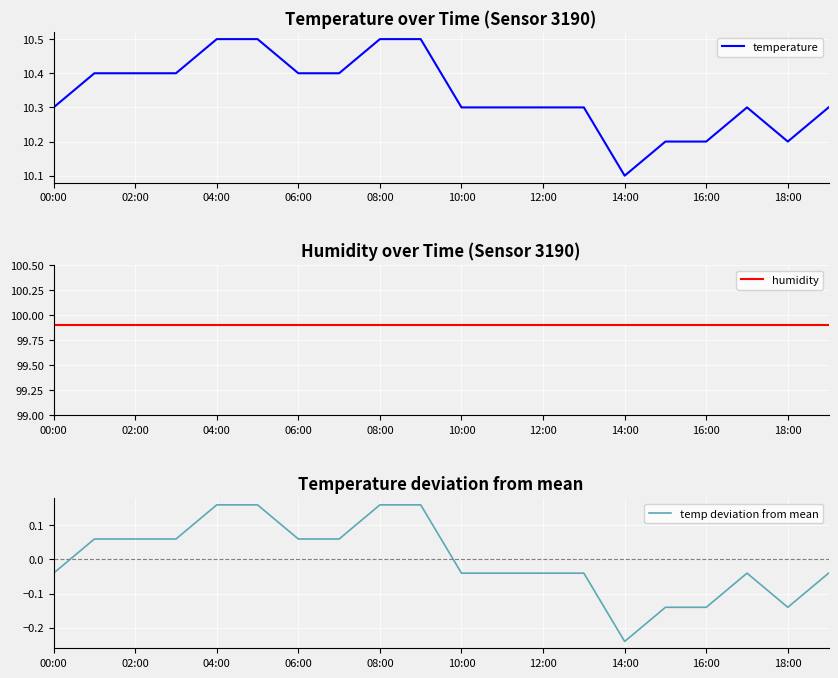

Which category has the lowest value in the humidity series?

00:00